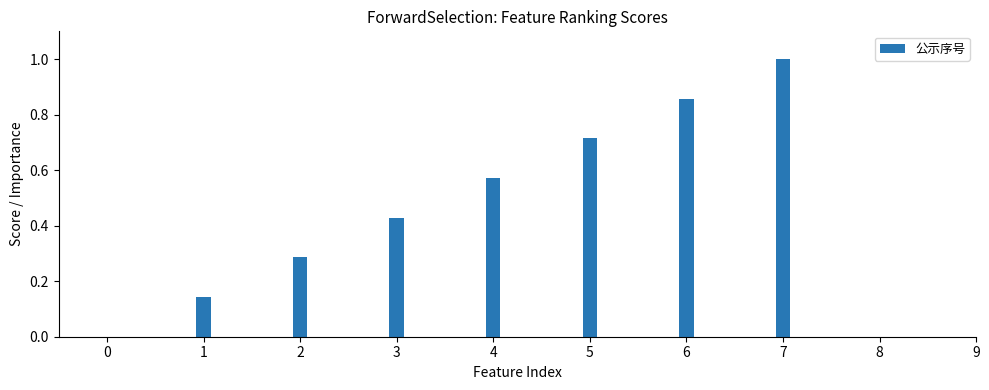

Are the bars horizontal?

No